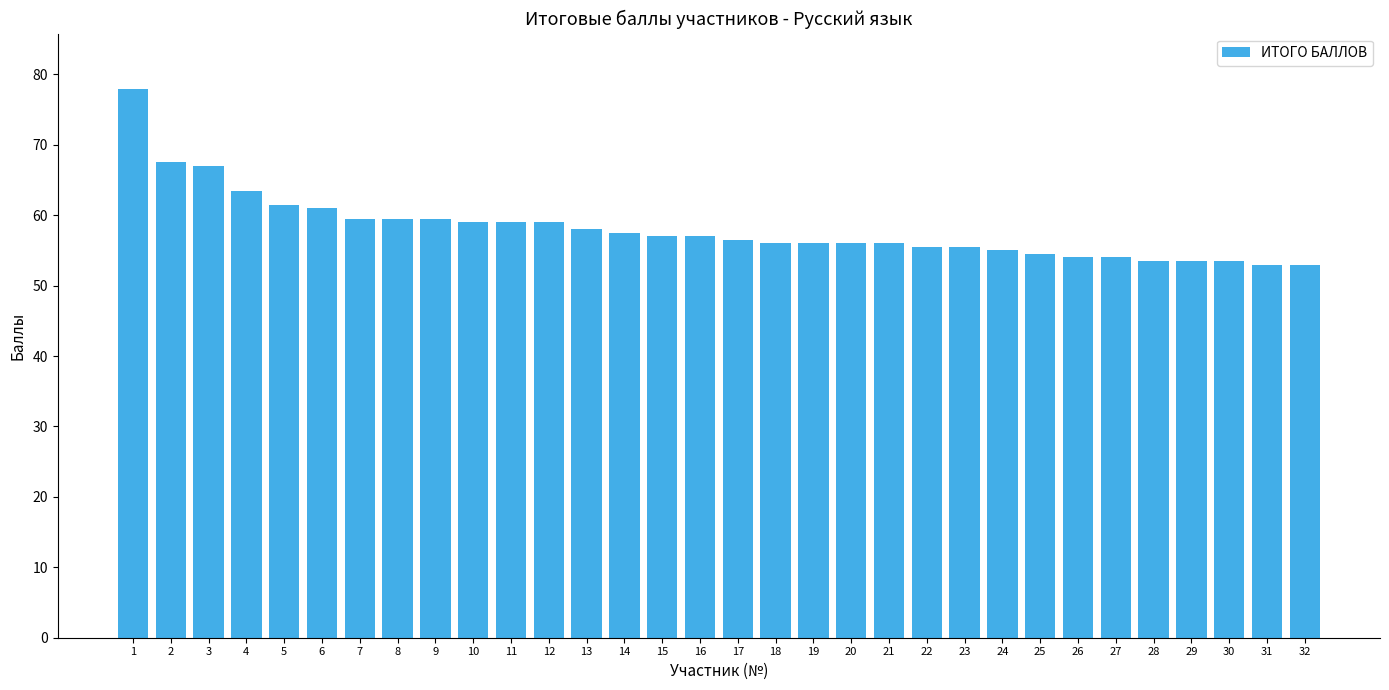

How many values are below 57?

16